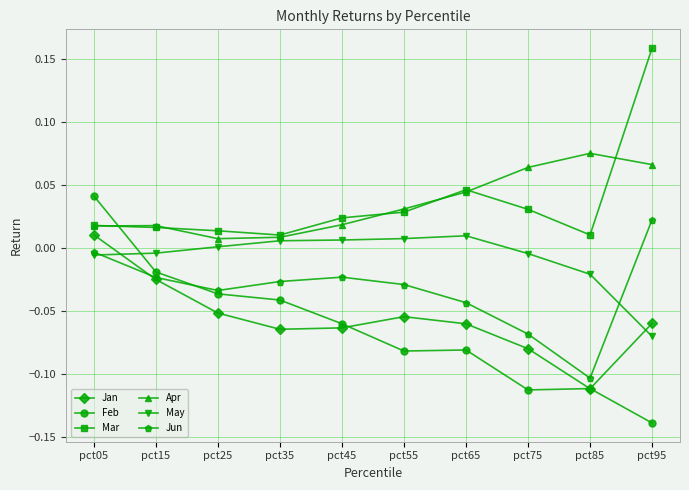

How many data points in Feb are above 0?

1